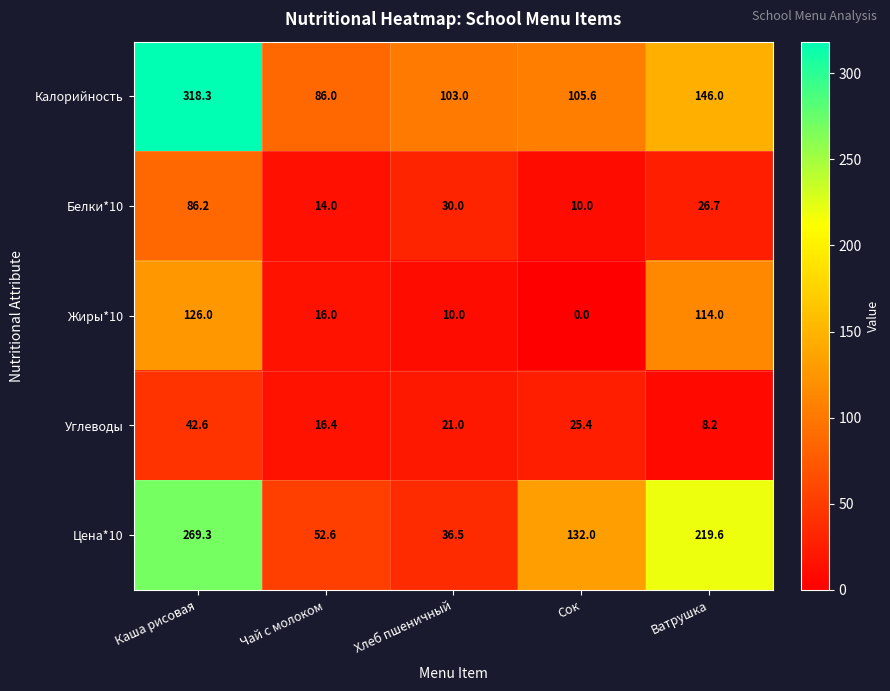

What is the total value across all series at Хлеб пшеничный?

200.5